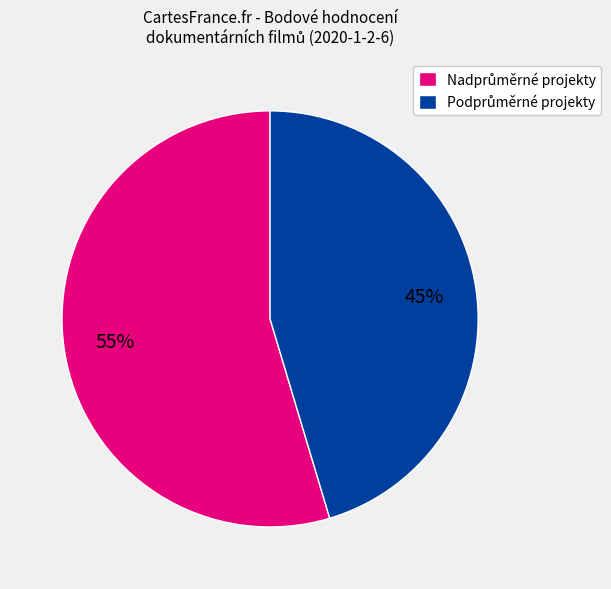

Is there a majority slice in this chart?

Yes